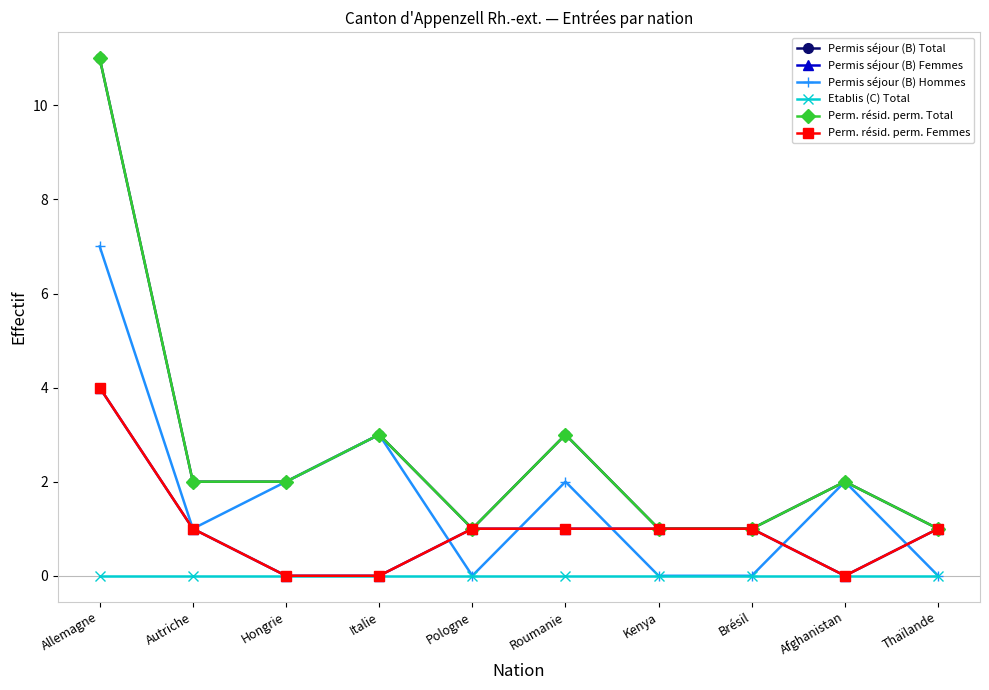

What is the highest value of the Permis séjour (B) Femmes series?

4